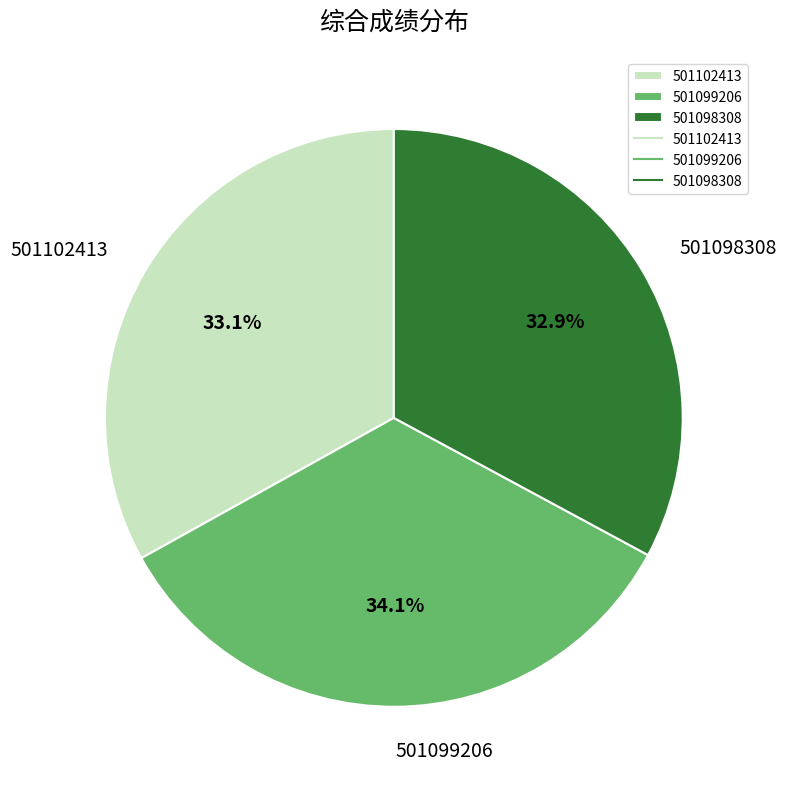

What is the ratio of the value at 501098308 to the value at 501099206?

1.0